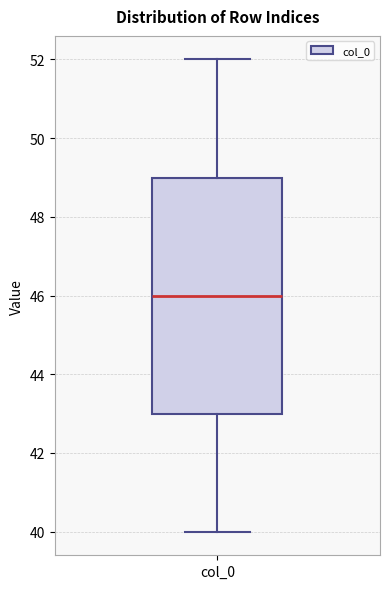

Transcribe this box plot: give where the median line is, the range the box spans, and where the two whiskers end, as read against the y-axis. The values are not printed on the chart, so give them approximately, as read against the axis.

median 46, box 43 to 49, whiskers 40 to 52